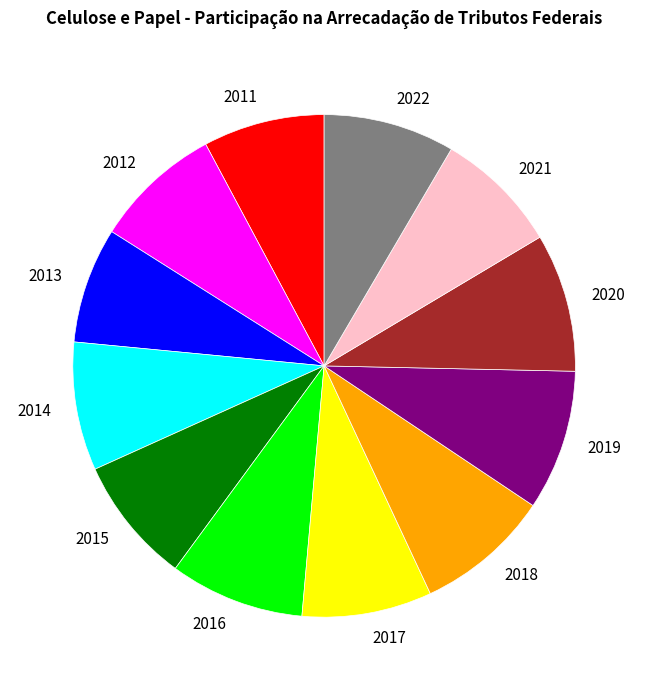

The 2013 slice represents 1% of the pie. True or false?

False